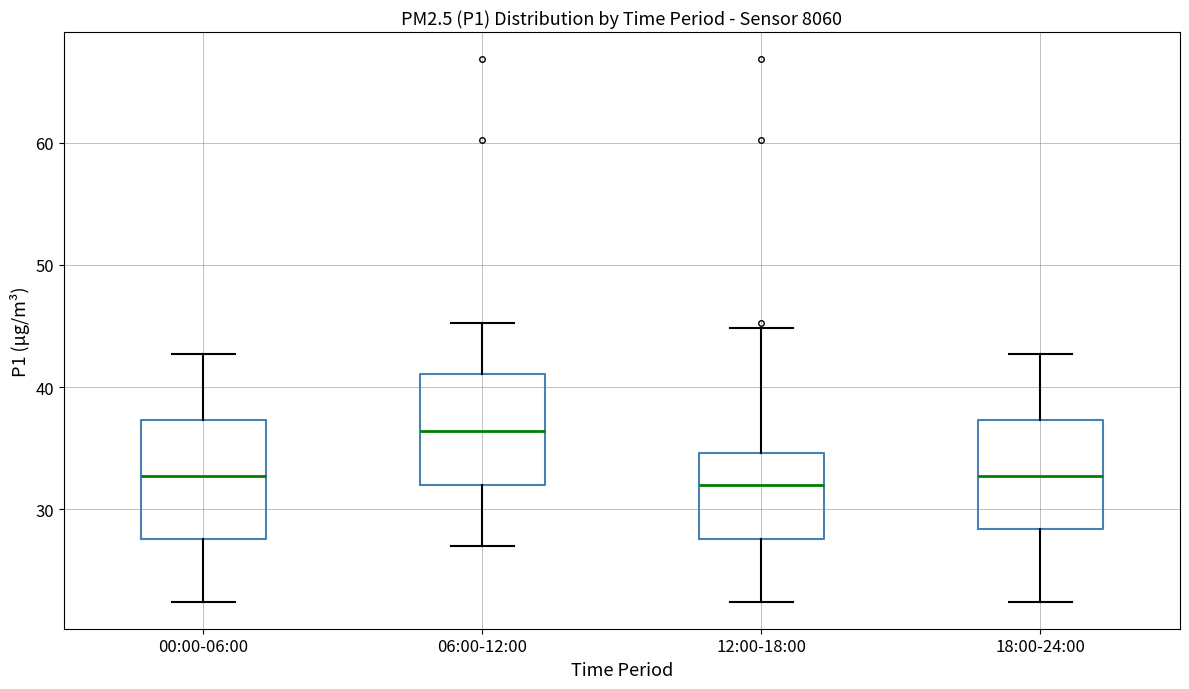

Reading left to right, read every box against the y-axis: the position of its median line, the range the box covers, and the ends of its whiskers. The values are not printed on the chart, so give them approximately, as read against the axis.

00:00-06:00: median 33, box 28 to 37, whiskers 22 to 43
06:00-12:00: median 36, box 32 to 41, whiskers 27 to 45
12:00-18:00: median 32, box 28 to 35, whiskers 22 to 45
18:00-24:00: median 33, box 28 to 37, whiskers 22 to 43